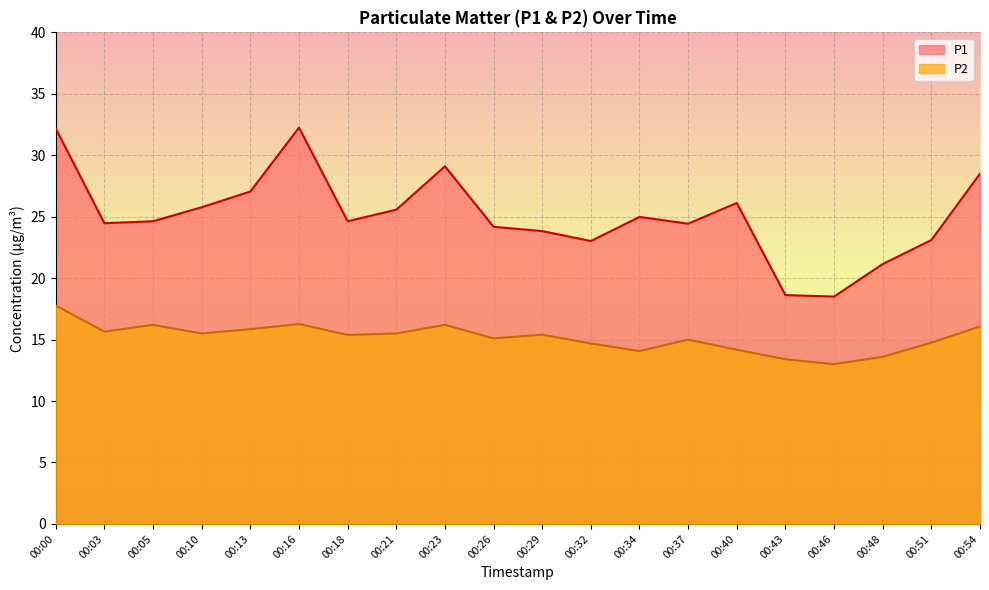

Reading left to right, what are all the values shown in this chart?

P1: 00:00=32.2	00:03=24.5	00:05=24.6	00:10=25.8	00:13=27.1	00:16=32.2	00:18=24.6	00:21=25.6	00:23=29.1	00:26=24.2	00:29=23.8	00:32=23.0	00:34=25.0	00:37=24.4	00:40=26.1	00:43=18.6	00:46=18.5	00:48=21.1	00:51=23.1	00:54=28.5
P2: 00:00=17.8	00:03=15.7	00:05=16.2	00:10=15.5	00:13=15.8	00:16=16.3	00:18=15.4	00:21=15.5	00:23=16.2	00:26=15.1	00:29=15.4	00:32=14.7	00:34=14.1	00:37=15.0	00:40=14.2	00:43=13.4	00:46=13.0	00:48=13.6	00:51=14.8	00:54=16.1